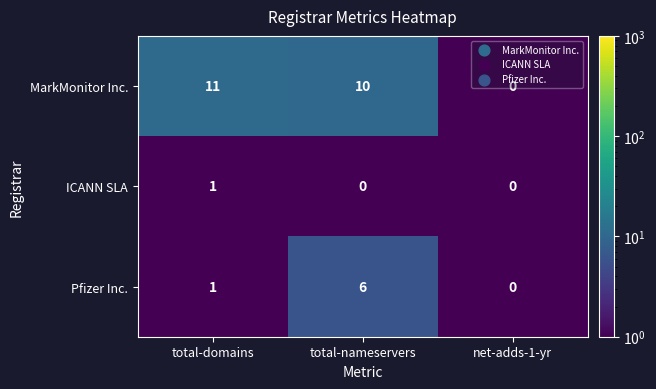

List the labels in order of Pfizer Inc. value, largest first.

total-nameservers, total-domains, net-adds-1-yr